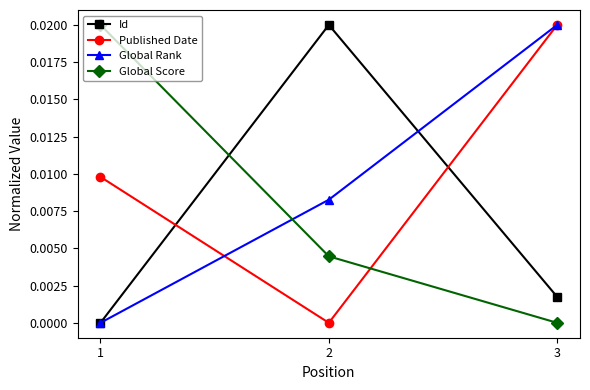

Rank the series by their average value, from lowest to highest.

Id, Global Score, Global Rank, Published Date